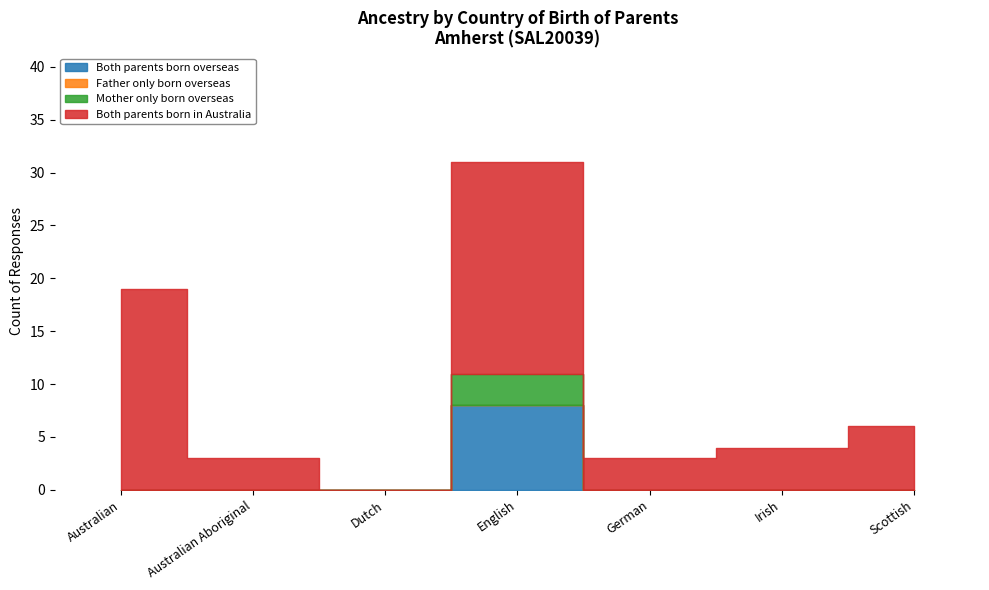

What is the sum of the Mother only born overseas values at Dutch and English?

3